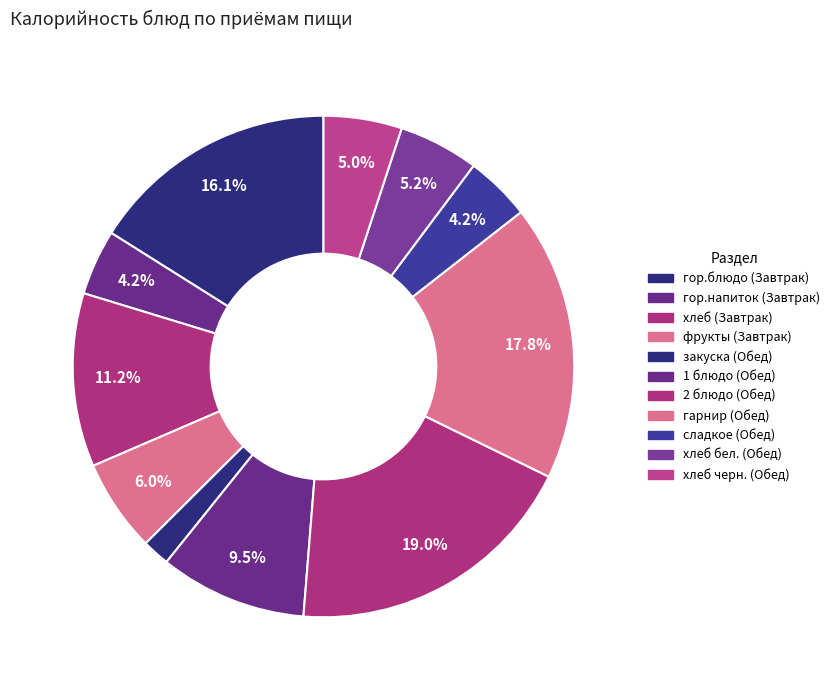

Rank the categories by value from lowest to highest.

закуска (Обед), гор.напиток (Завтрак), сладкое (Обед), хлеб черн. (Обед), хлеб бел. (Обед), фрукты (Завтрак), 1 блюдо (Обед), хлеб (Завтрак), гор.блюдо (Завтрак), гарнир (Обед), 2 блюдо (Обед)